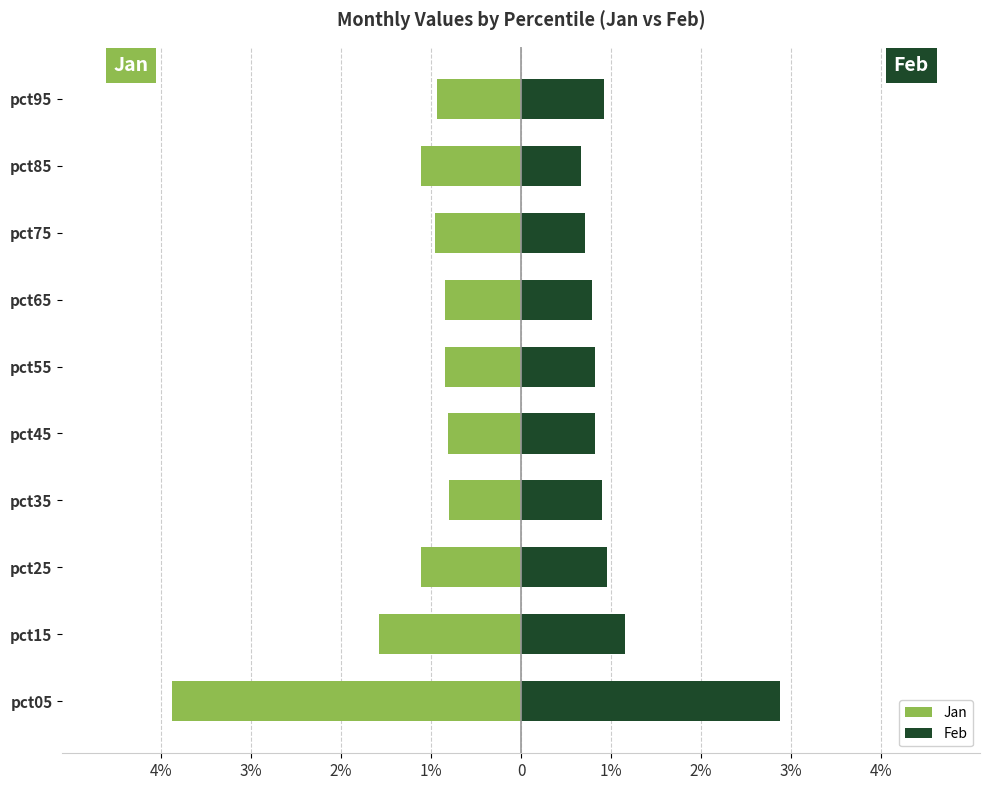

What value does the Jan series have at pct35?

-0.8